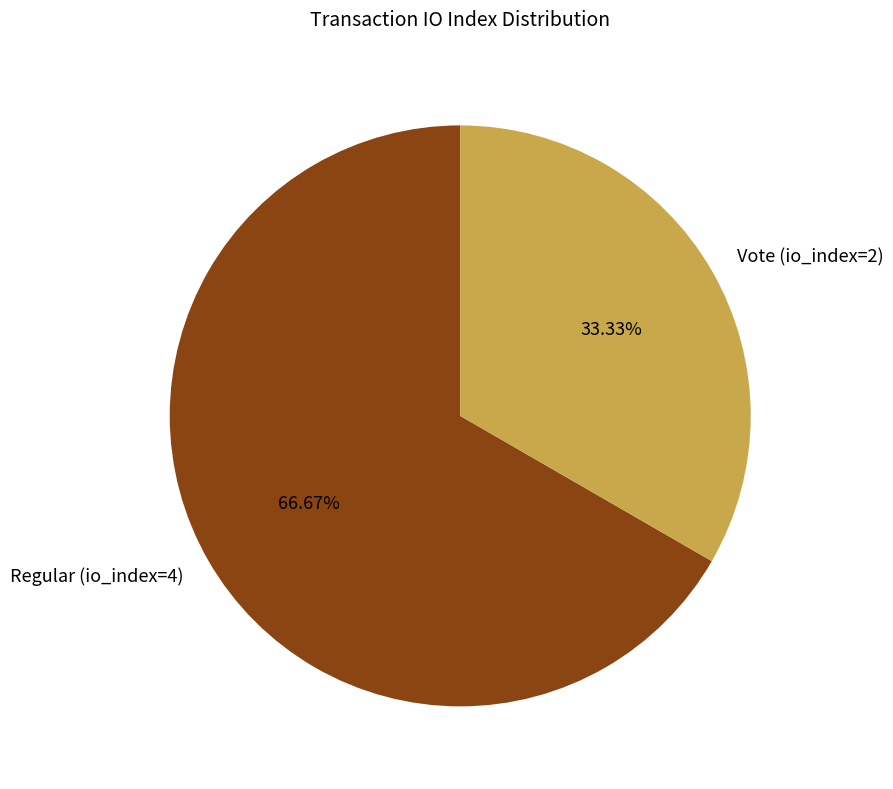

What is the ratio of the value at Regular (io_index=4) to the value at Vote (io_index=2)?

2.0